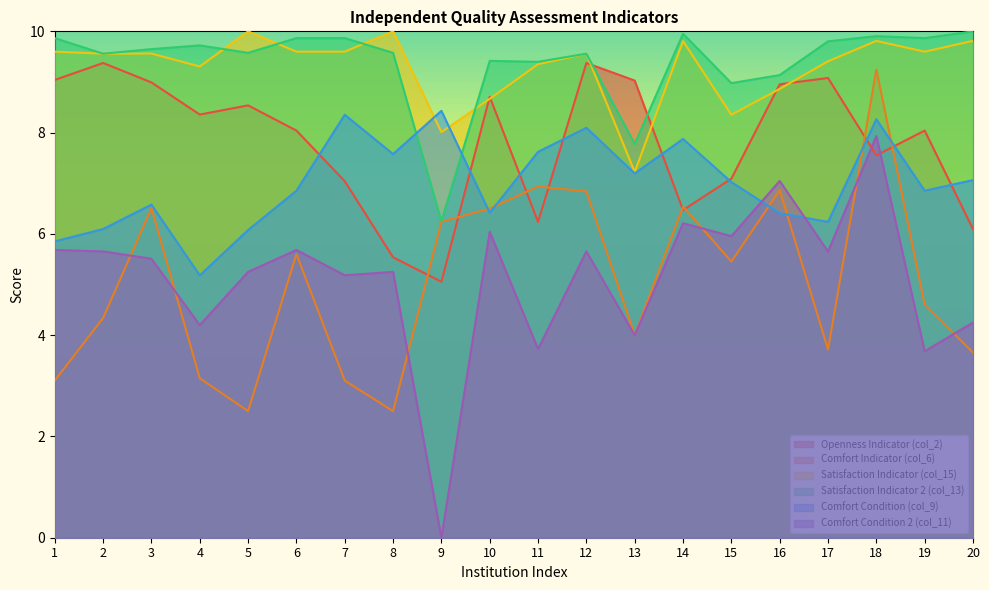

How many intersections are there between col_6 and col_11?

6